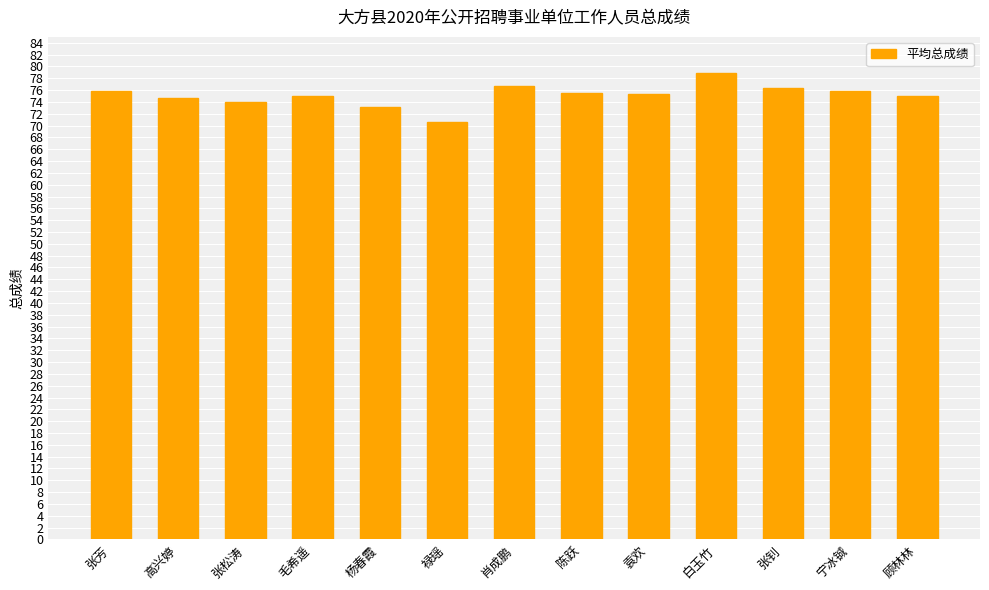

Is it true that the value at 禄瑶 is 70.5?

True